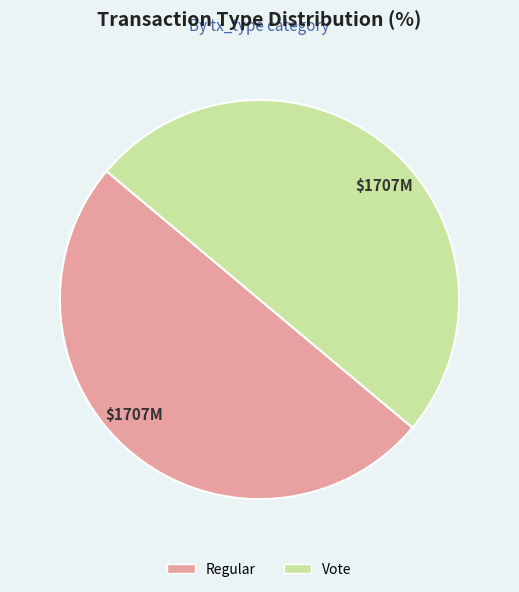

Do Regular and Vote together represent more than half of the pie?

Yes